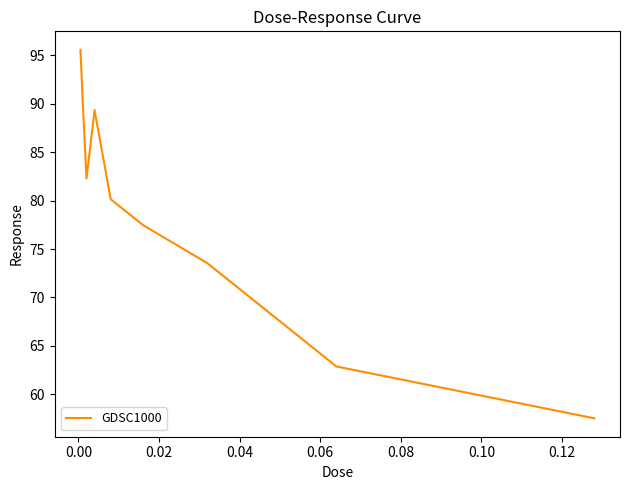

What is the difference between the maximum and minimum values?

38.1